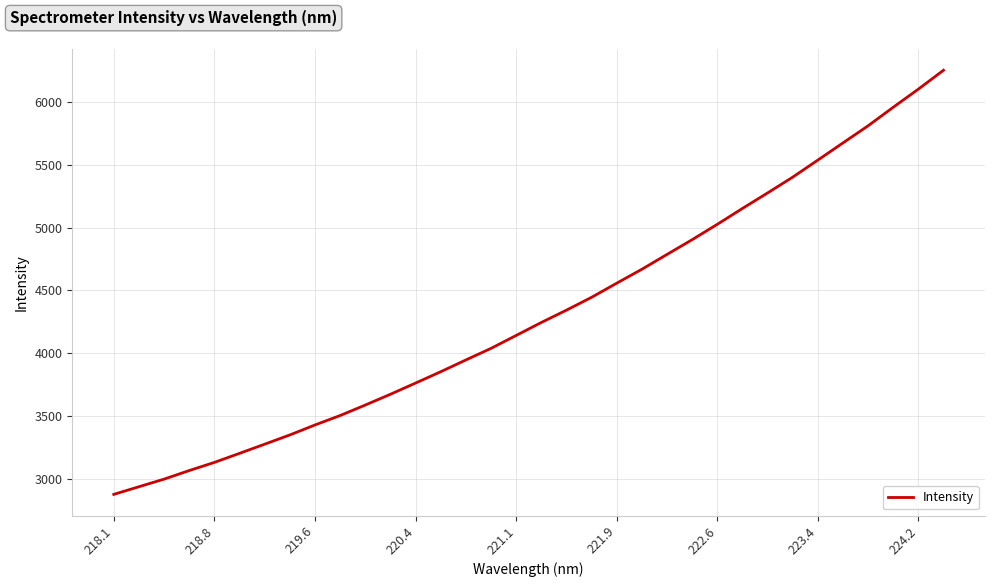

What is the greatest value displayed?

6254.5